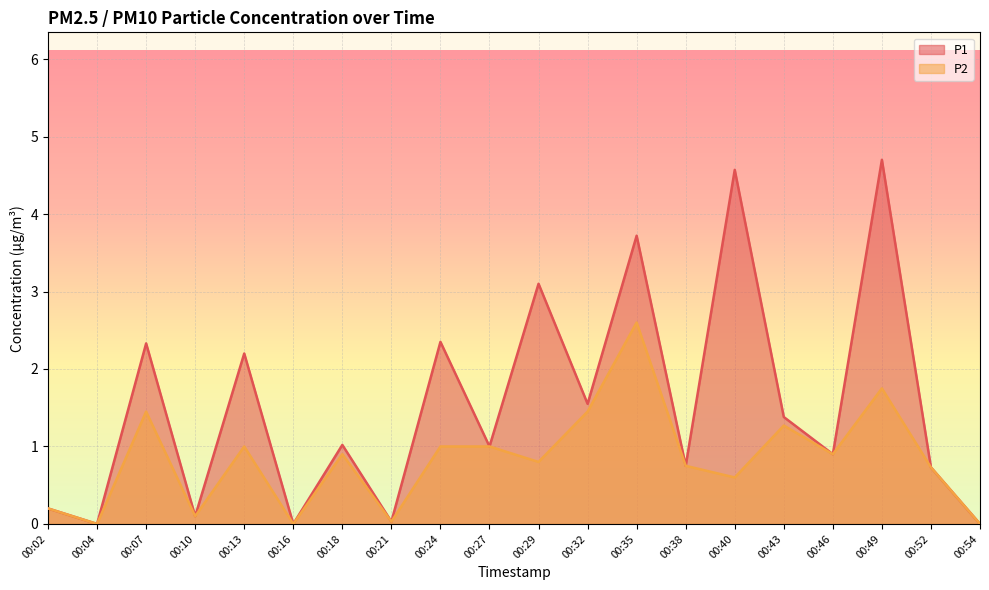

The P2 series shows 0.1 at 00:10. True or false?

True